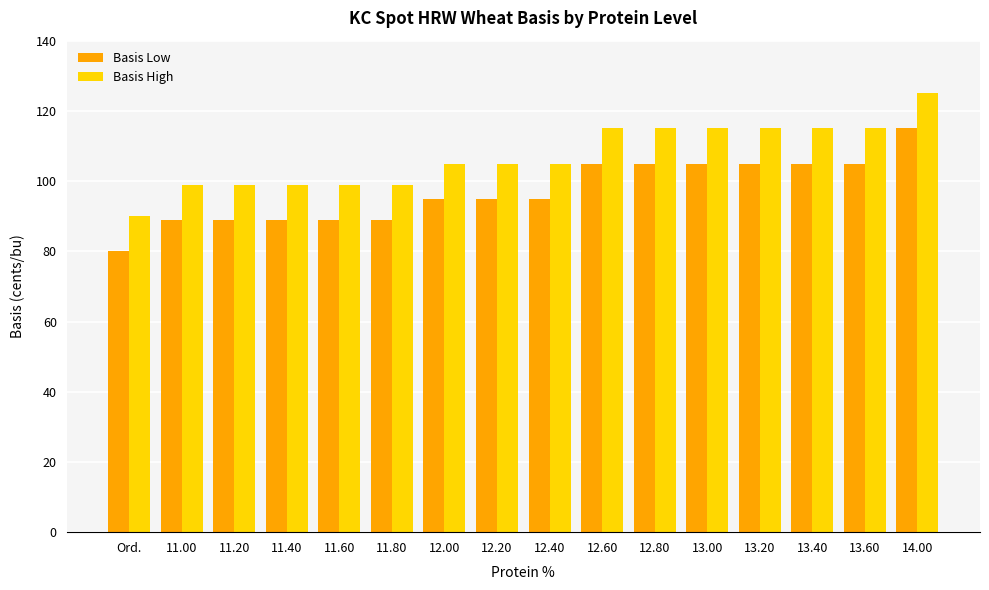

What is the sum of all Basis High values?

1715